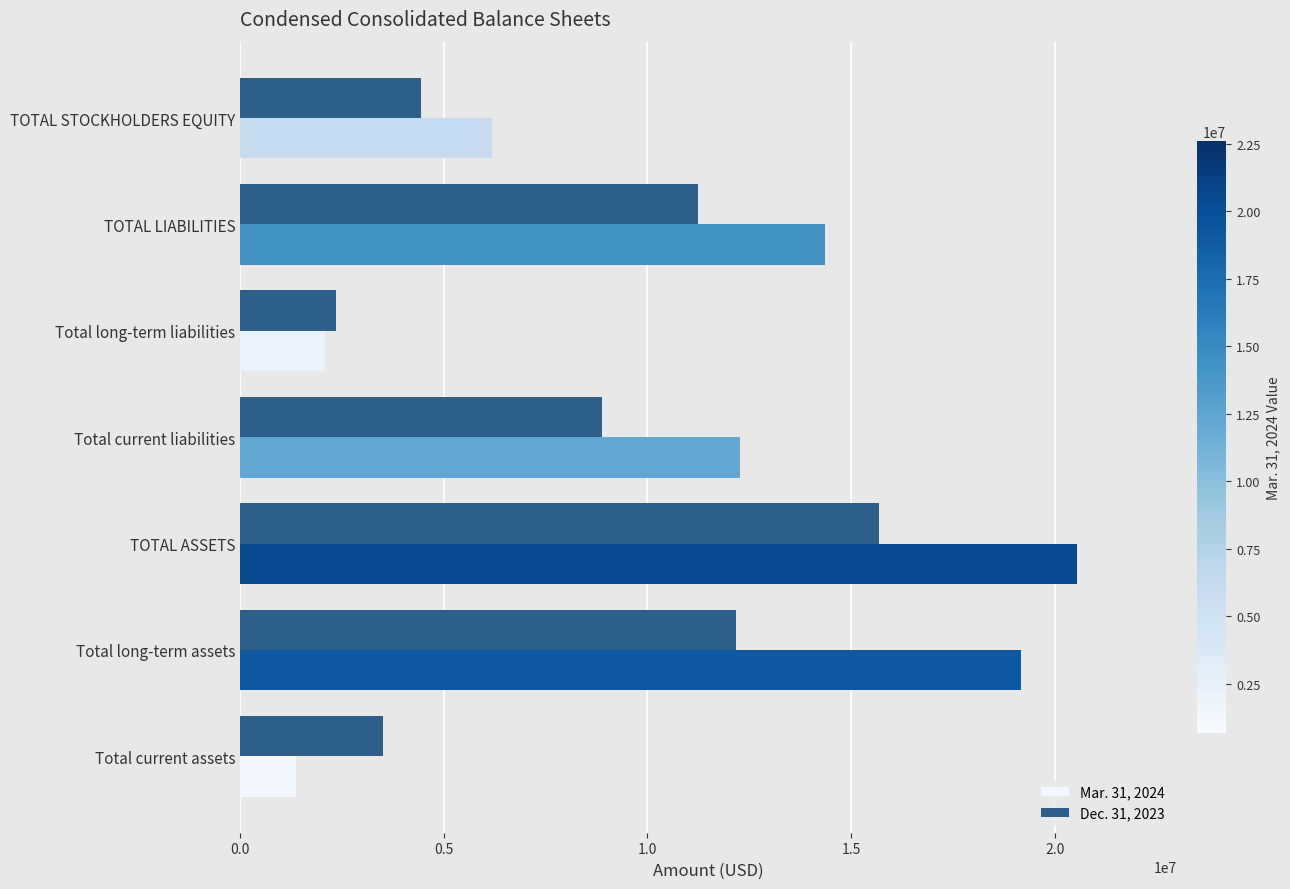

List the series in order of their overall mean, highest first.

Mar. 31, 2024, Dec. 31, 2023